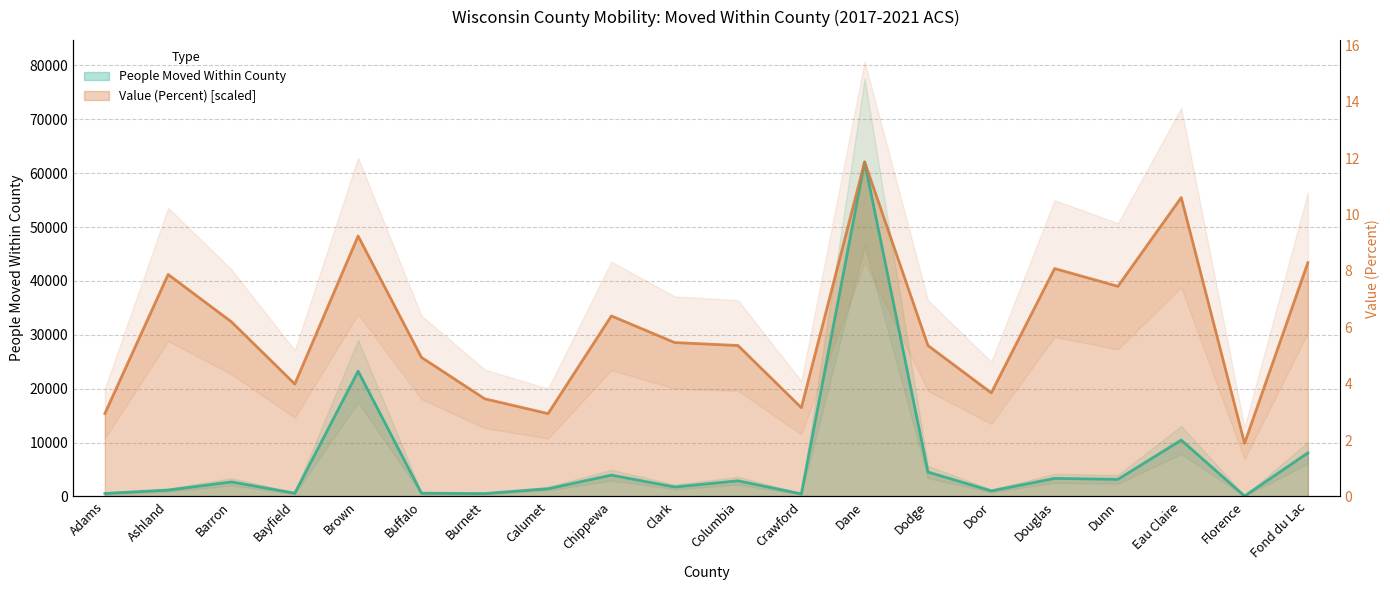

Does the chart have visible grid lines?

Yes